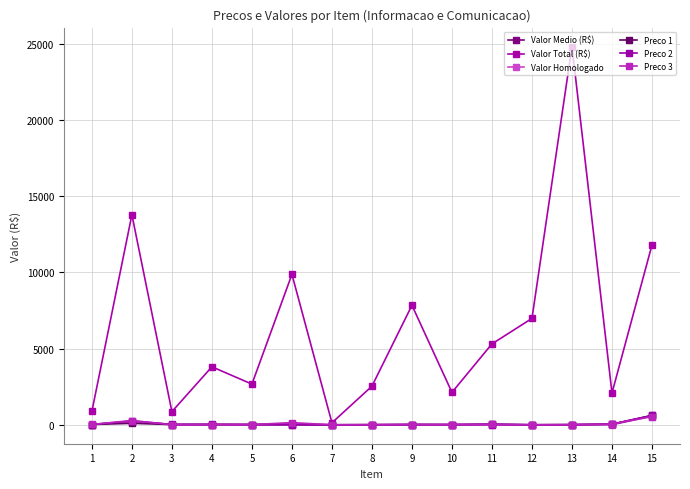

What is the difference between the Preco 3 values at 15 and 4?

521.9